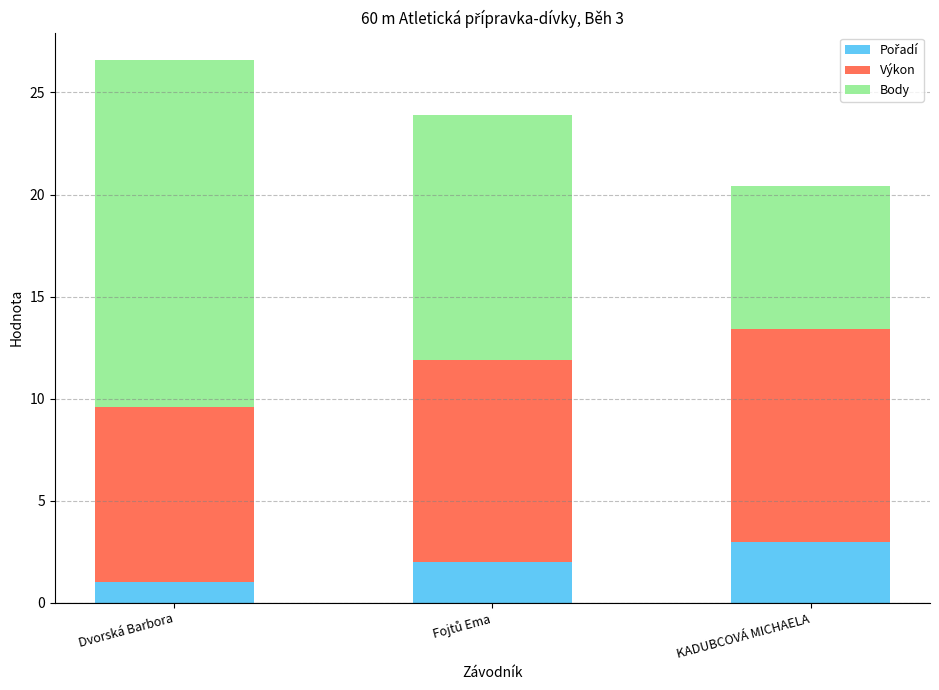

How many data points does each series have?

3